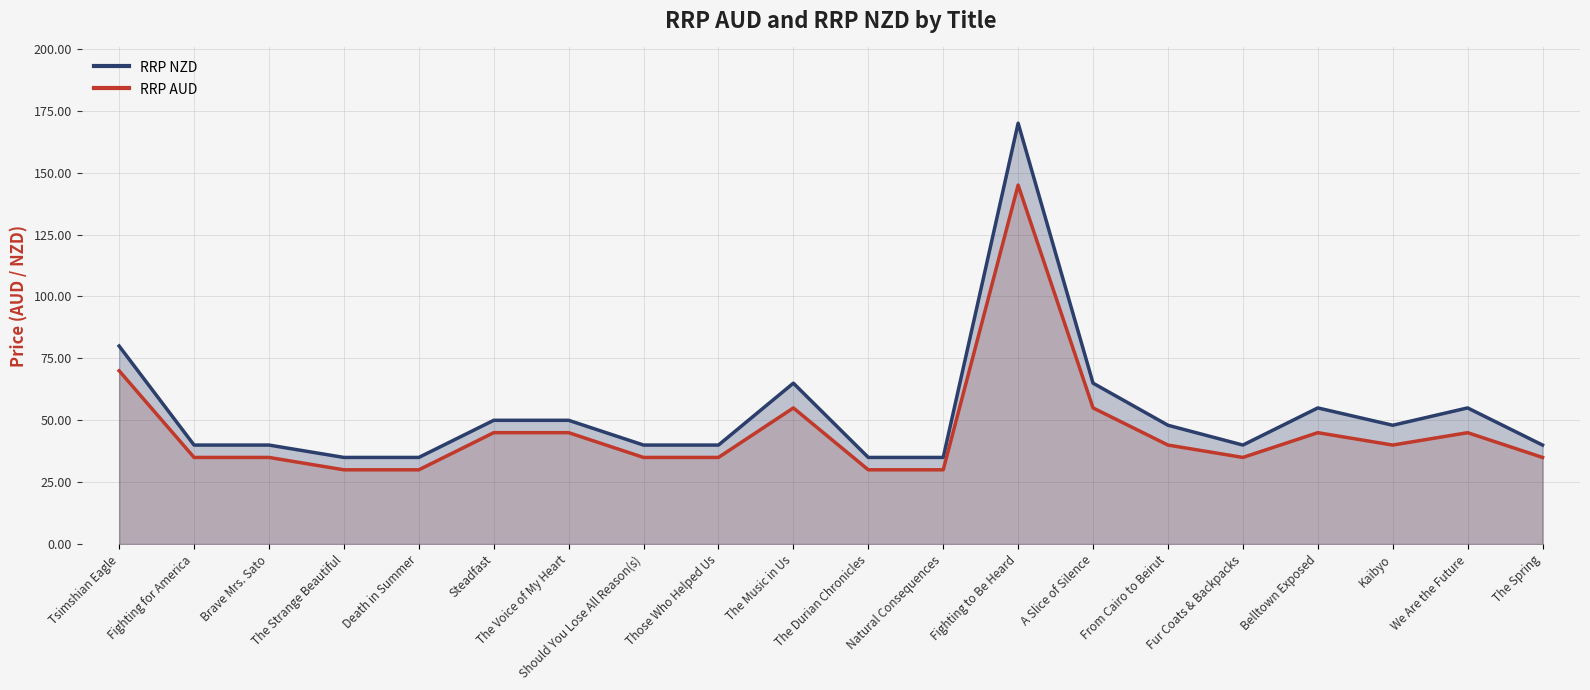

What position from the right is Natural Consequences?

9